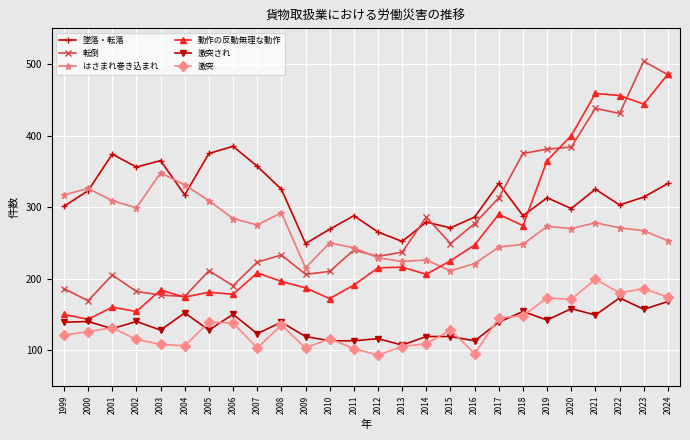

Between 2013 and 2019, which series saw the biggest shift?

動作の反動無理な動作